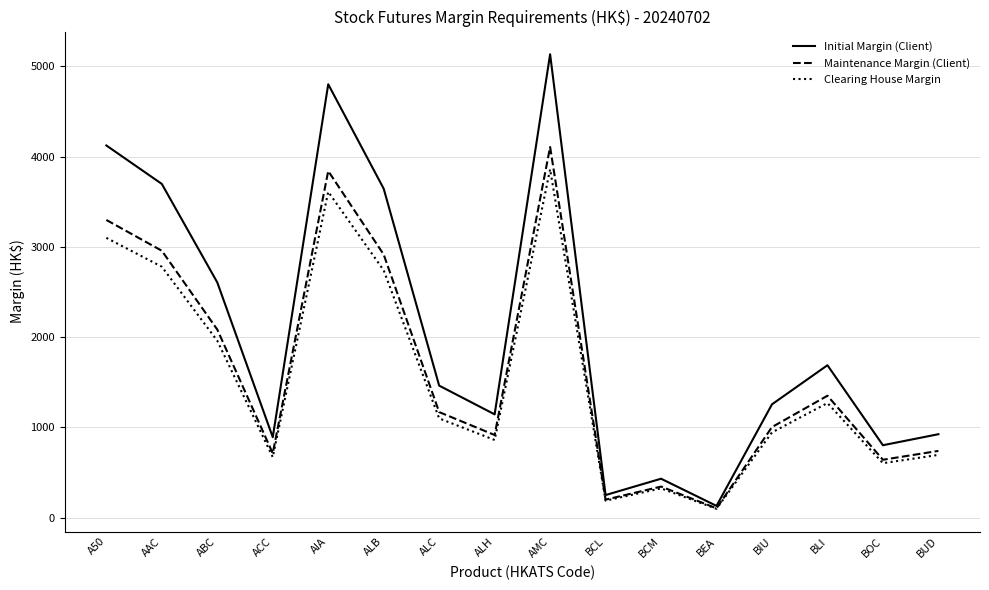

Is it true that Maintenance Margin (Client) equals 1184 at ACC?

False